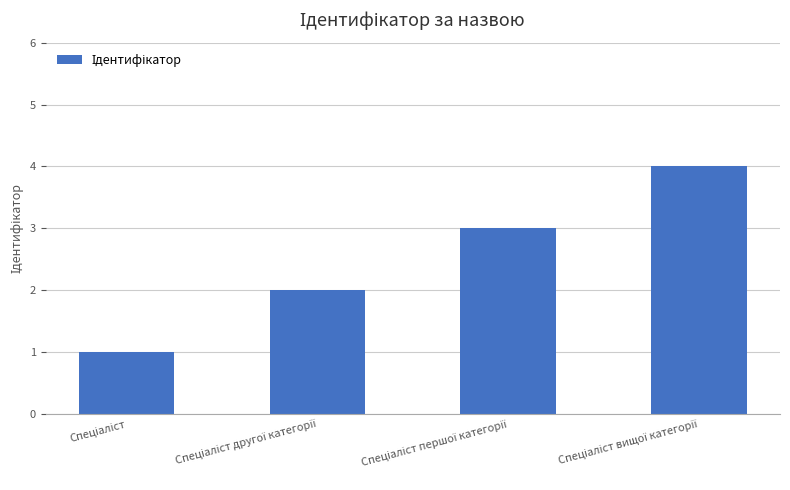

What is the maximum value shown in the chart?

4